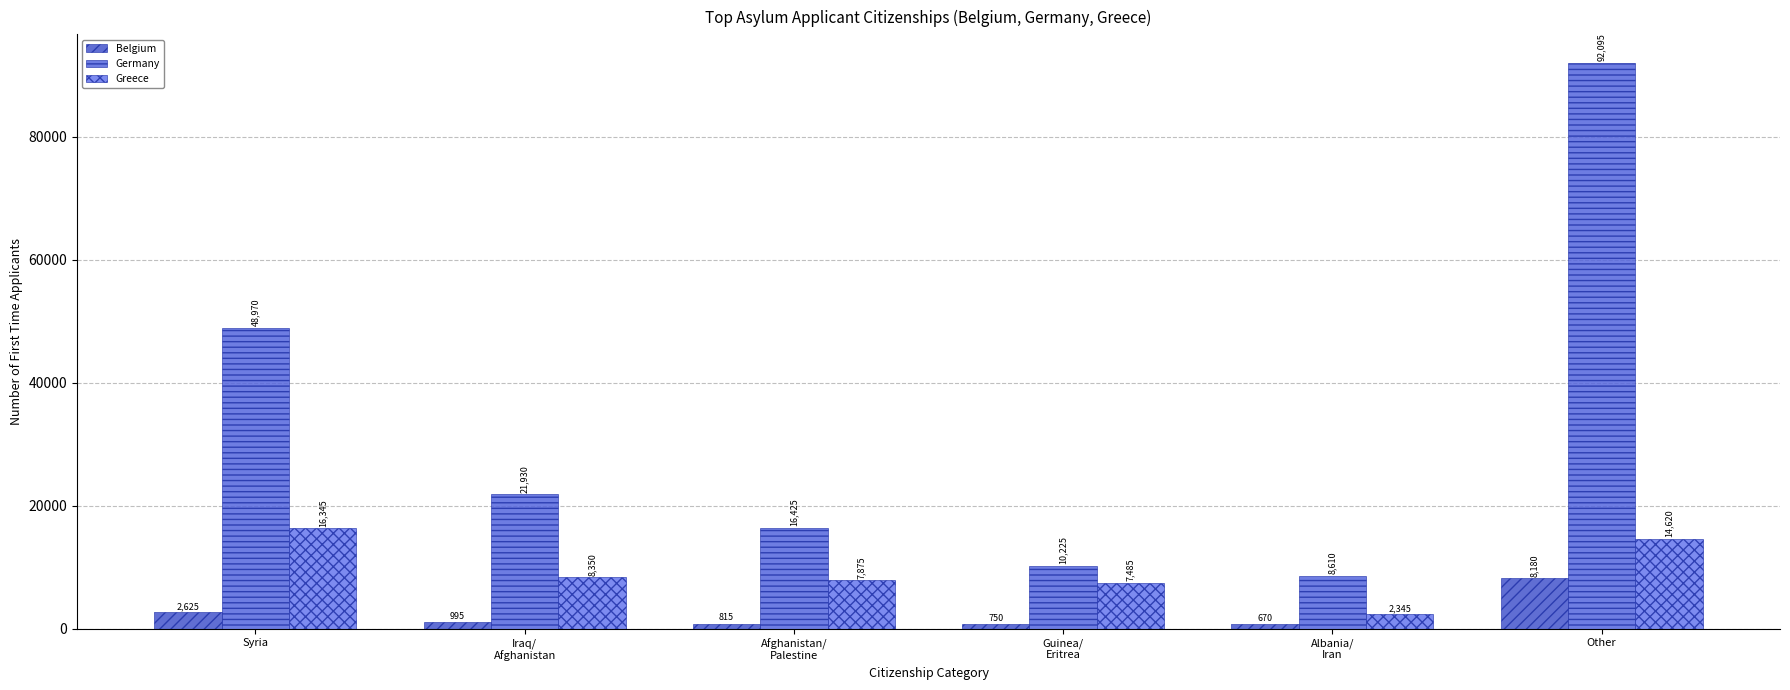

Which series has the widest spread of values?

Germany